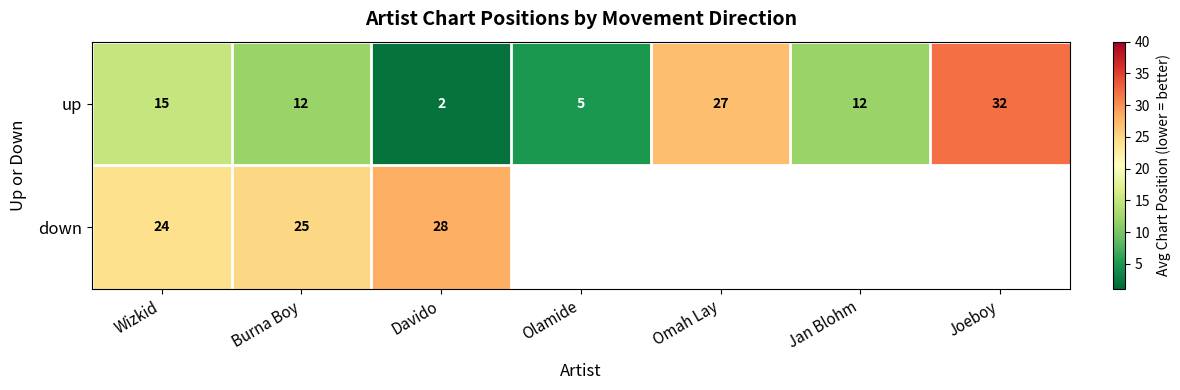

Rank the series at Wizkid from lowest to highest value.

up, down